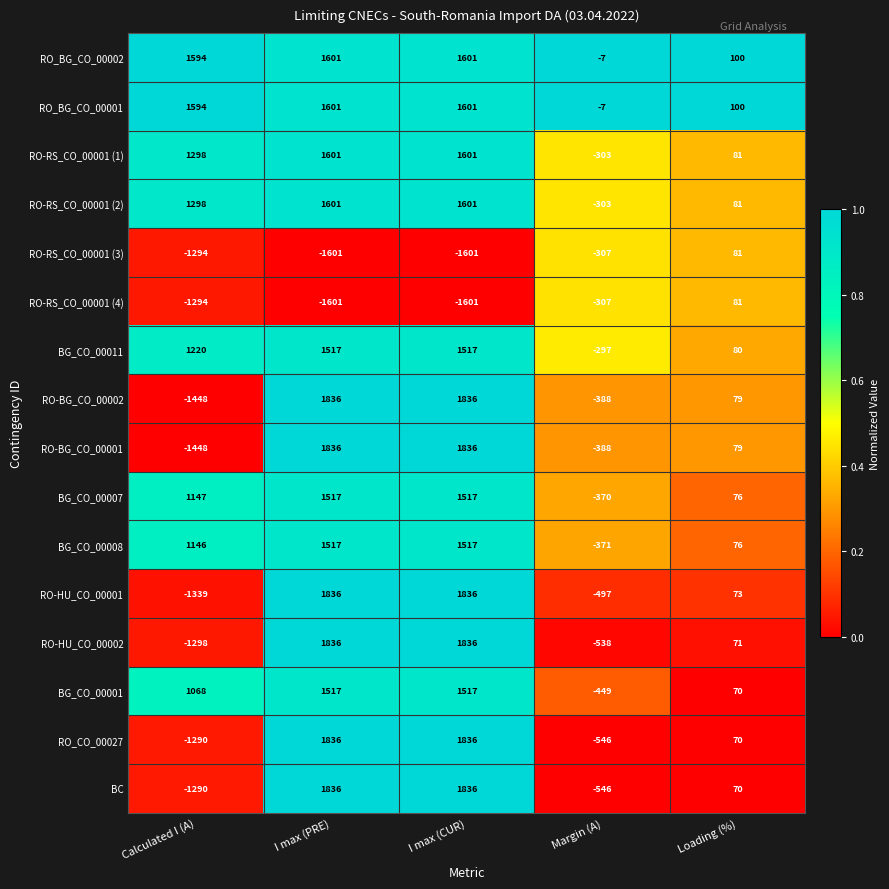

Is the value of BG_CO_00008 at Margin (A) greater than the value of RO-BG_CO_00002 at Calculated I (A)?

Yes